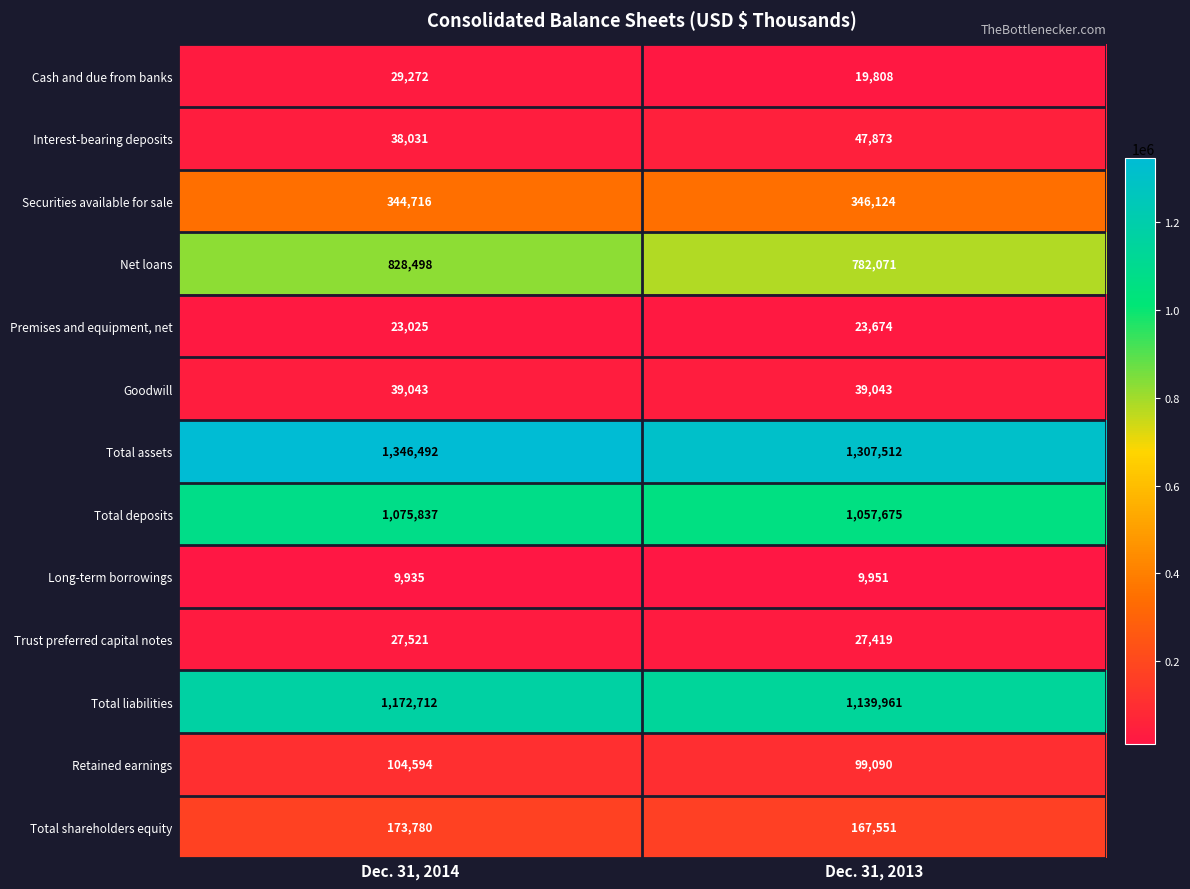

What is the total value across all series at Dec. 31, 2013?

5067752